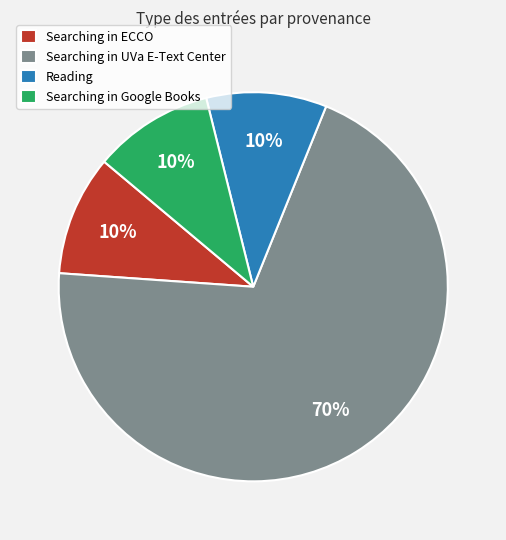

What percentage is the Reading slice, to the nearest percent?

10%